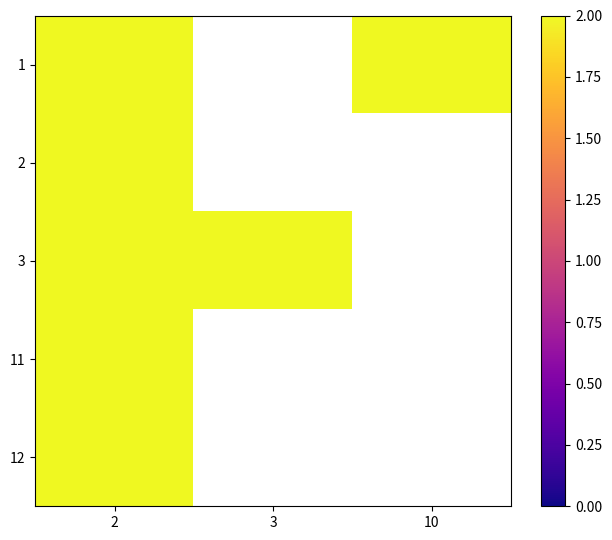

Which has a higher value, 2 or 10?

10